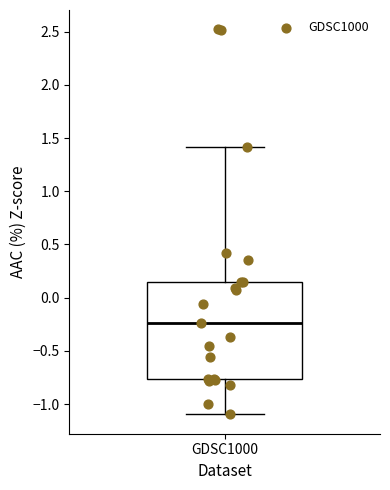

Where is the upper edge of the box for GDSC1000 on the y-axis? The values are not printed on the chart, so give them approximately, as read against the axis.

0.15